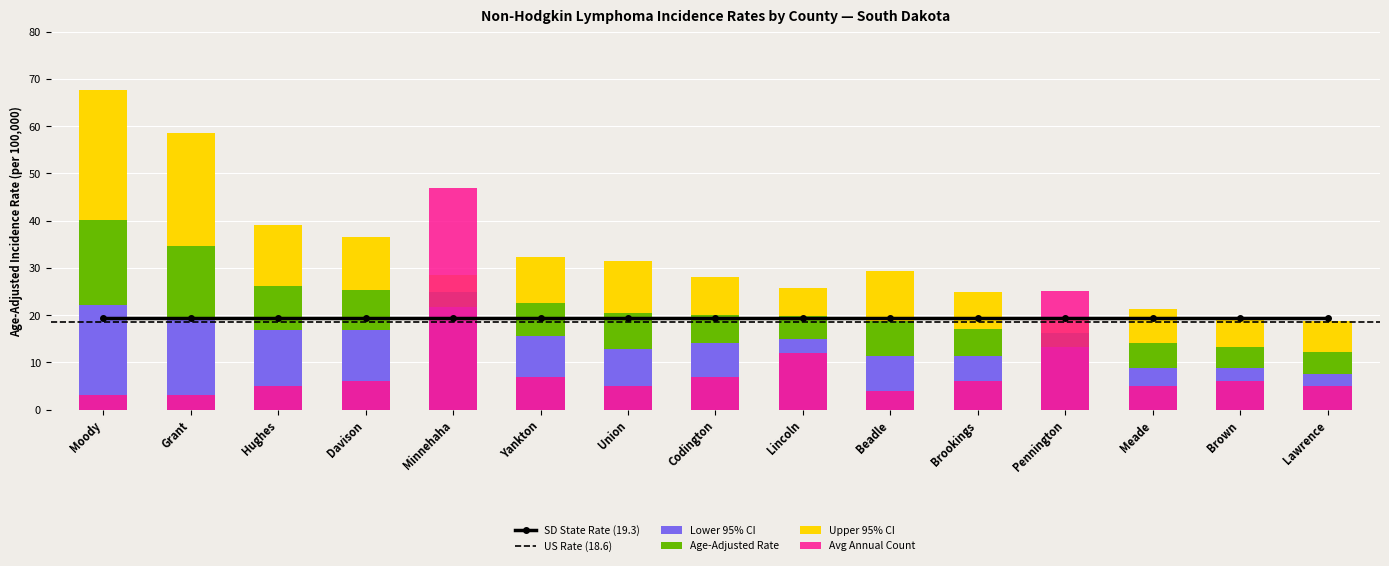

Reading right to left, list all the values displayed in this chart.

Age-Adjusted Rate: 12.1	13.2	14.1	16.2	17.1	18.8	19.8	20.1	20.5	22.6	24.9	25.3	26.2	34.6	40.2
Lower 95% CI: 7.5	8.9	8.9	13.3	11.3	11.4	14.9	14.0	12.8	15.5	21.7	16.9	16.8	19.0	22.1
Upper 95% CI: 18.8	19.0	21.4	19.5	24.9	29.4	25.8	28.1	31.5	32.2	28.4	36.6	39.0	58.5	67.7
Avg Annual Count: 5.0	6.0	5.0	25.0	6.0	4.0	12.0	7.0	5.0	7.0	47.0	6.0	5.0	3.0	3.0
SD State Rate: 19.3	19.3	19.3	19.3	19.3	19.3	19.3	19.3	19.3	19.3	19.3	19.3	19.3	19.3	19.3